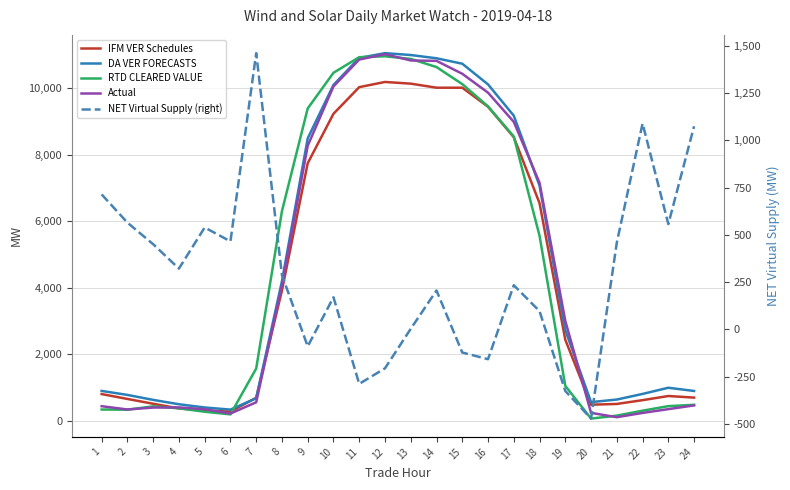

Reading left to right, extract all data points from this chart.

IFM VER Schedules: 804.6	658.3	513.5	373.5	310.7	278.0	693.4	3921.2	7744.1	9229.9	10030.8	10186.7	10135.7	10013.9	10013.2	9442.3	8526.5	6544.1	2437.9	485.3	507.6	621.8	746.4	698.2
DA VER FORECASTS: 899.7	779.4	630.1	498.4	401.9	337.6	678.7	4199.0	8491.3	10097.6	10909.8	11052.2	10996.2	10898.2	10735.2	10113.5	9173.1	7069.3	2727.9	562.4	640.4	809.0	994.9	898.0
RTD CLEARED VALUE: 340.4	335.1	436.0	376.1	273.3	194.5	1572.8	6305.2	9391.1	10462.5	10931.5	10958.2	10879.5	10634.4	10121.9	9452.0	8545.3	5563.8	1050.9	67.4	157.4	305.5	442.1	482.4
Actual: 440.1	341.4	399.2	404.0	349.1	219.4	558.1	4079.0	8269.3	10052.3	10860.2	11021.9	10832.4	10820.7	10432.8	9864.9	8987.6	7155.2	3006.8	239.3	109.9	237.9	351.7	463.8
NET Virtual Supply (right): 714.4	565.2	451.0	322.0	539.3	466.1	1461.7	287.5	-89.3	170.2	-288.0	-205.6	3.5	206.0	-122.0	-157.4	233.9	96.8	-325.6	-471.7	459.7	1089.5	557.4	1074.8